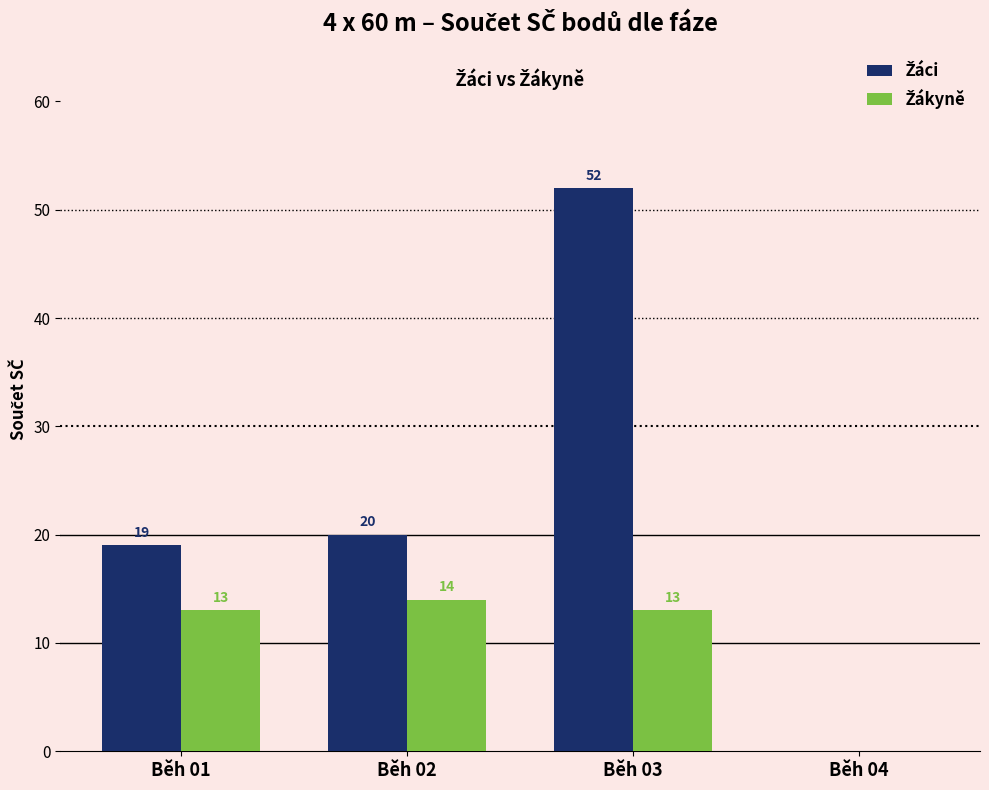

At which category is the sum across all series the highest?

Běh 03